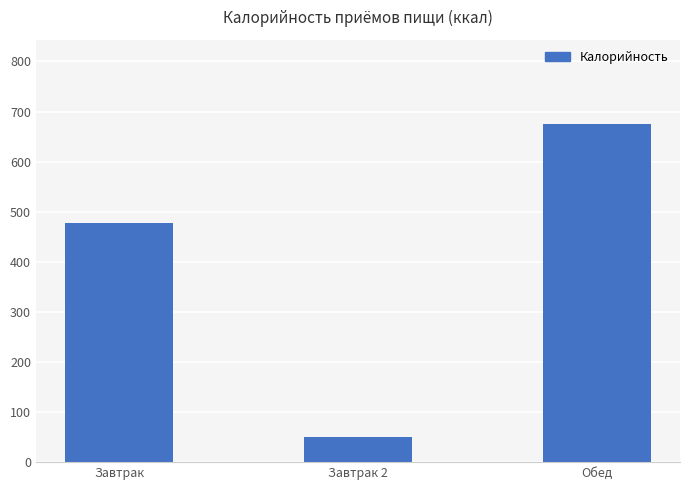

Between Завтрак 2 and Завтрак, which is larger?

Завтрак